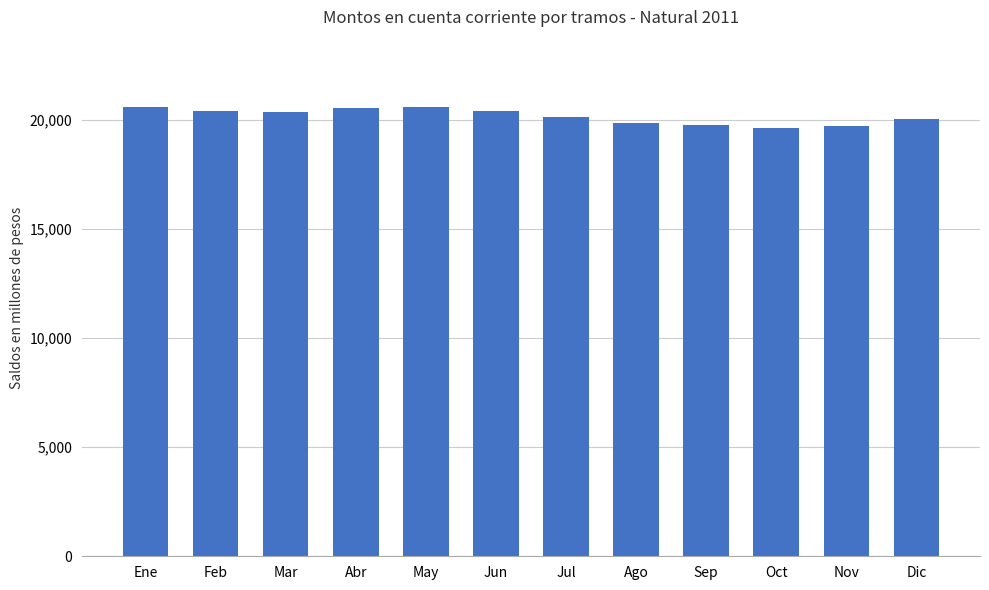

What is the ratio of the value at Jul to the value at Dic?

1.0